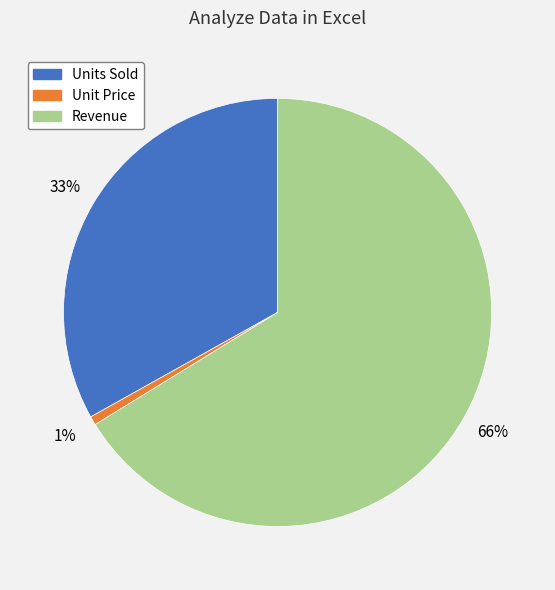

Is it true that Revenue is 56% of the pie?

False